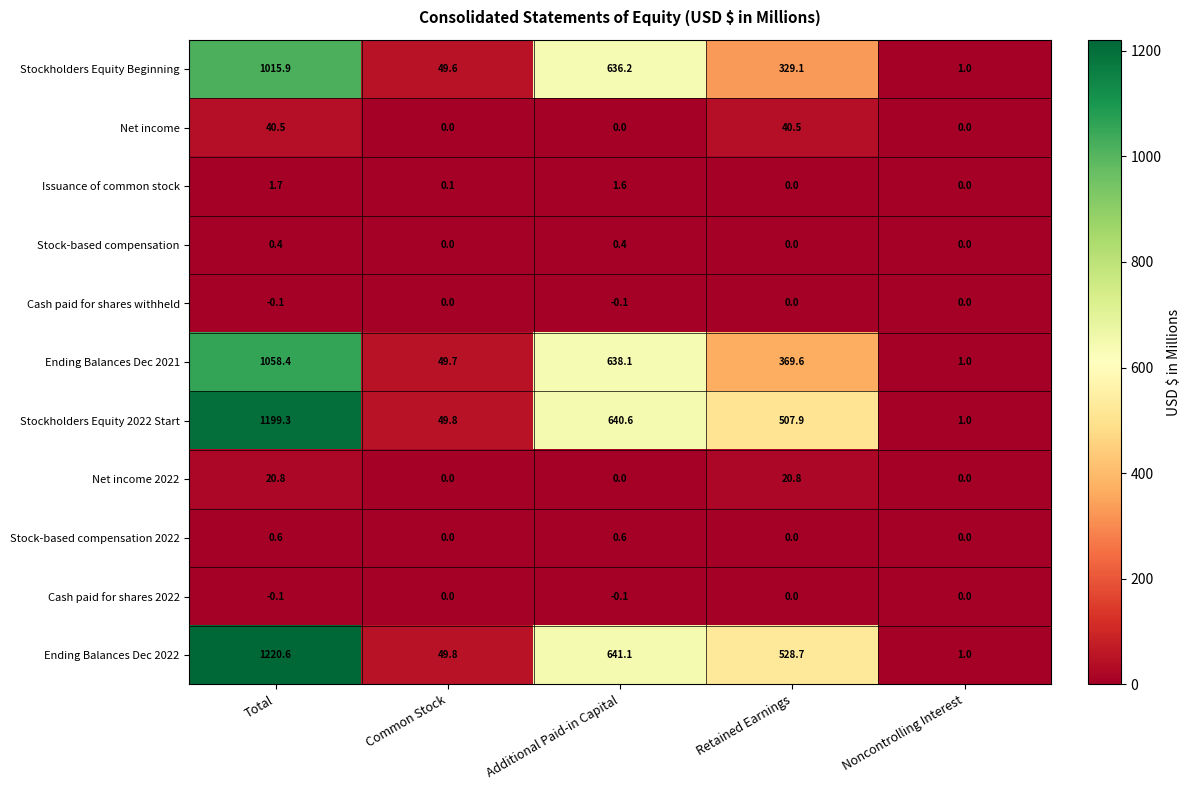

List the labels in order of Ending Balances Dec 2021 value, largest first.

Total, Additional Paid-in Capital, Retained Earnings, Common Stock, Noncontrolling Interest